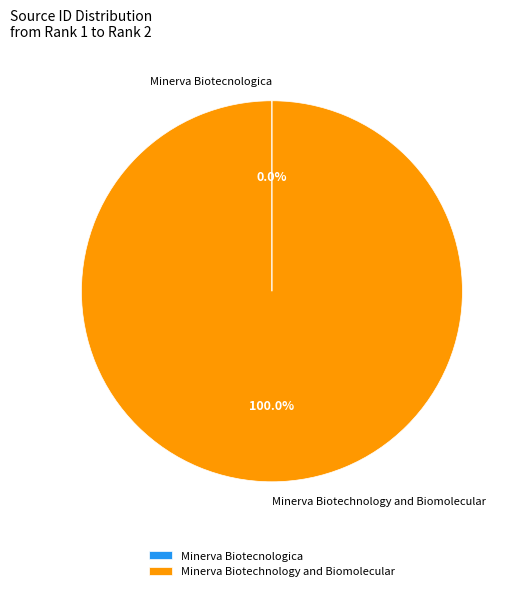

Which category has the biggest portion of the pie?

Minerva Biotechnology and Biomolecular